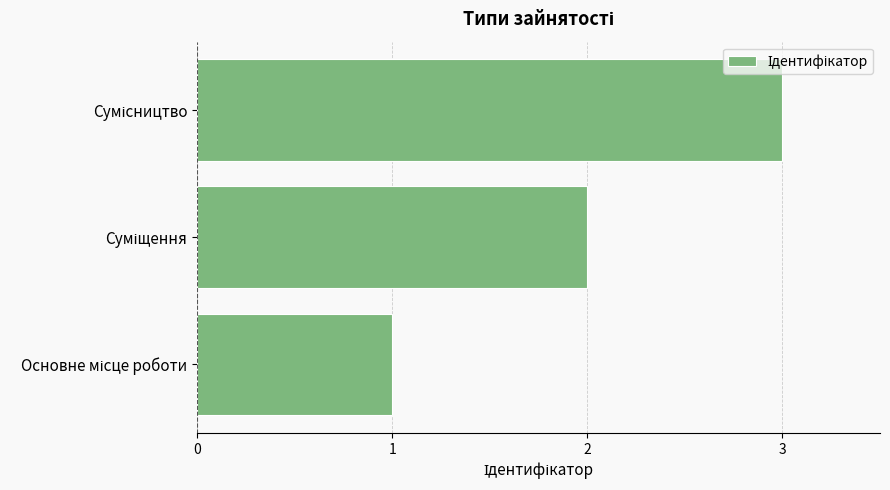

What is the greatest value displayed?

3